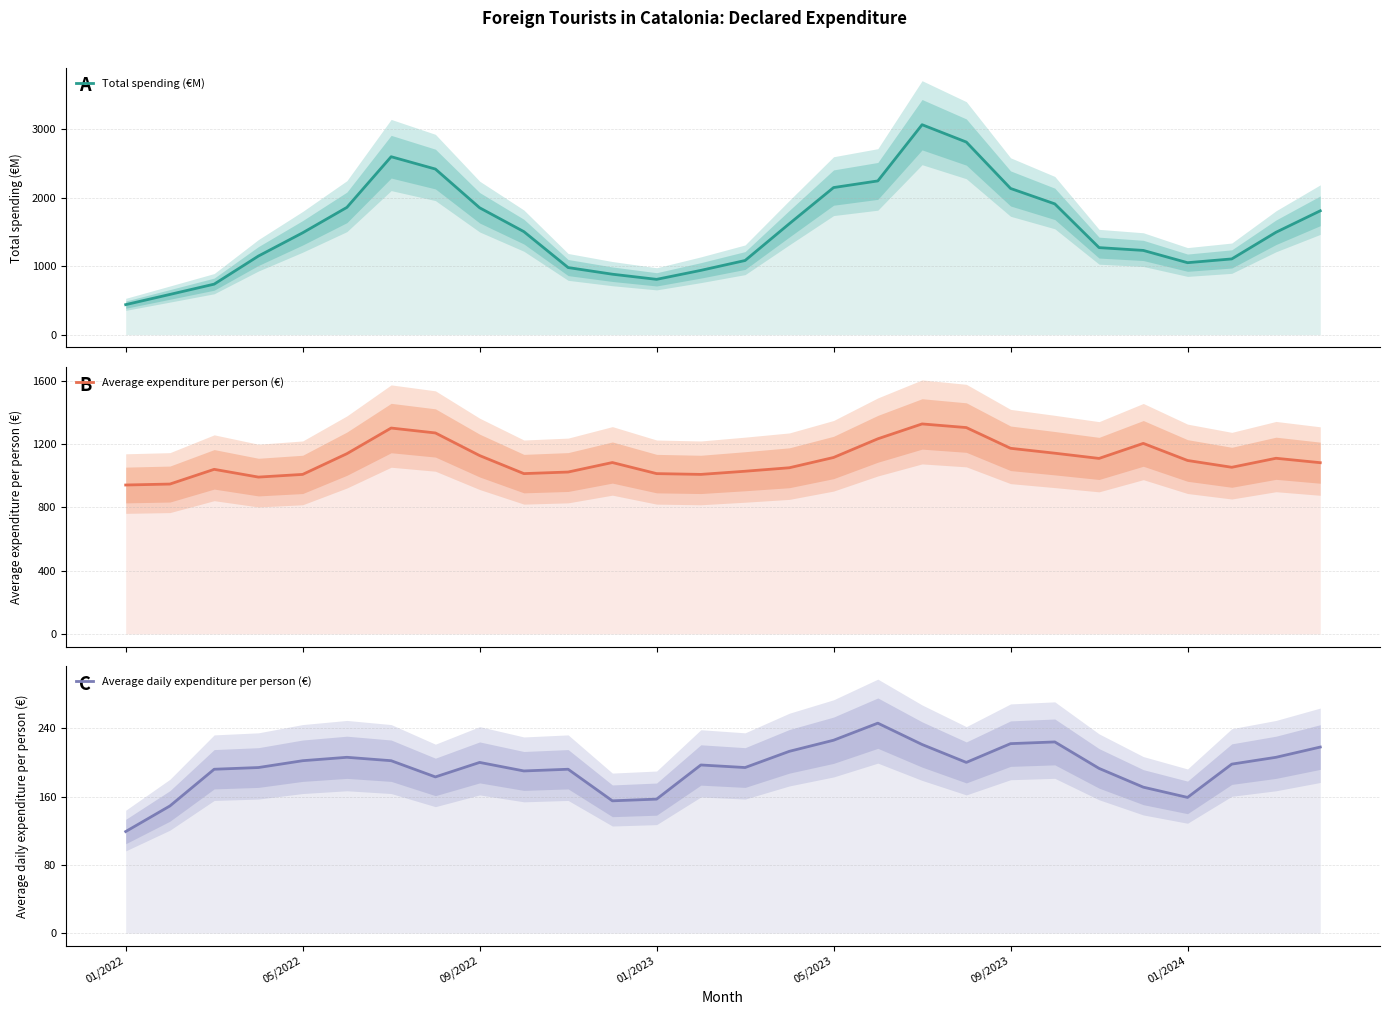

What position from the left is 09/2022?

3